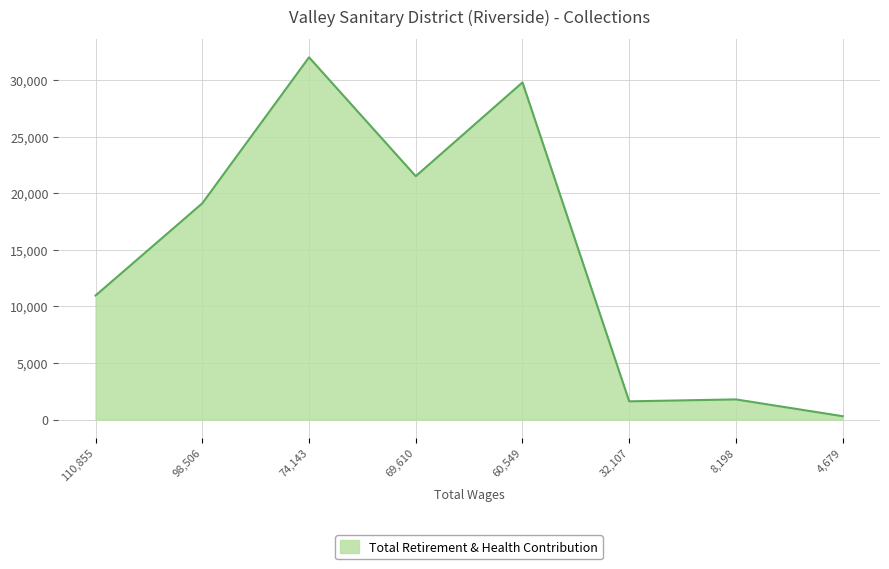

Which category has the lowest value across all series?

4,679